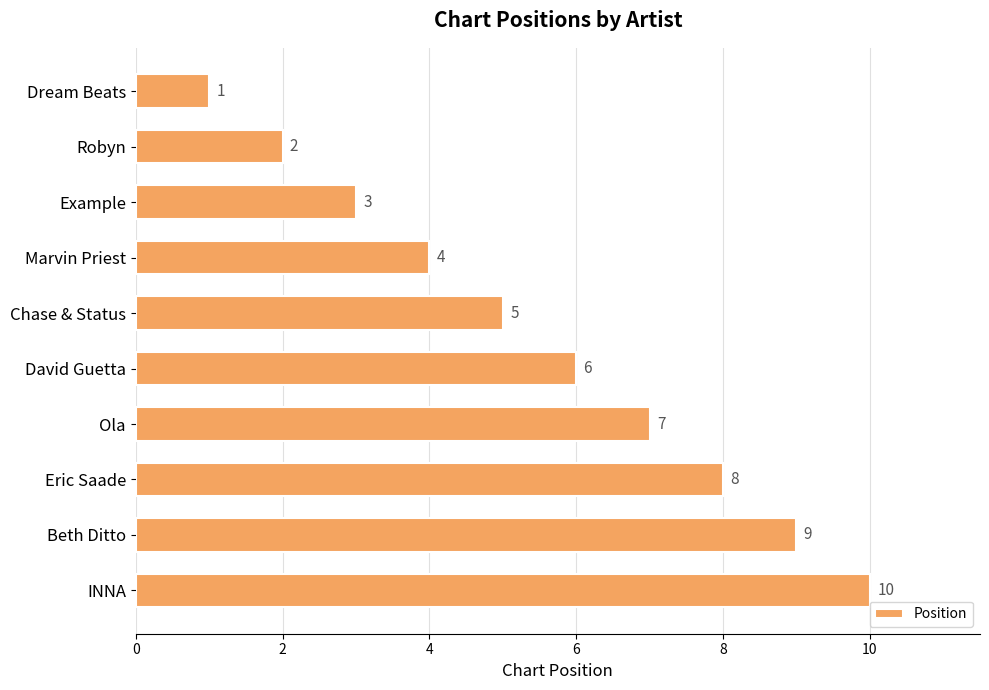

What is the difference between the maximum and minimum values?

9